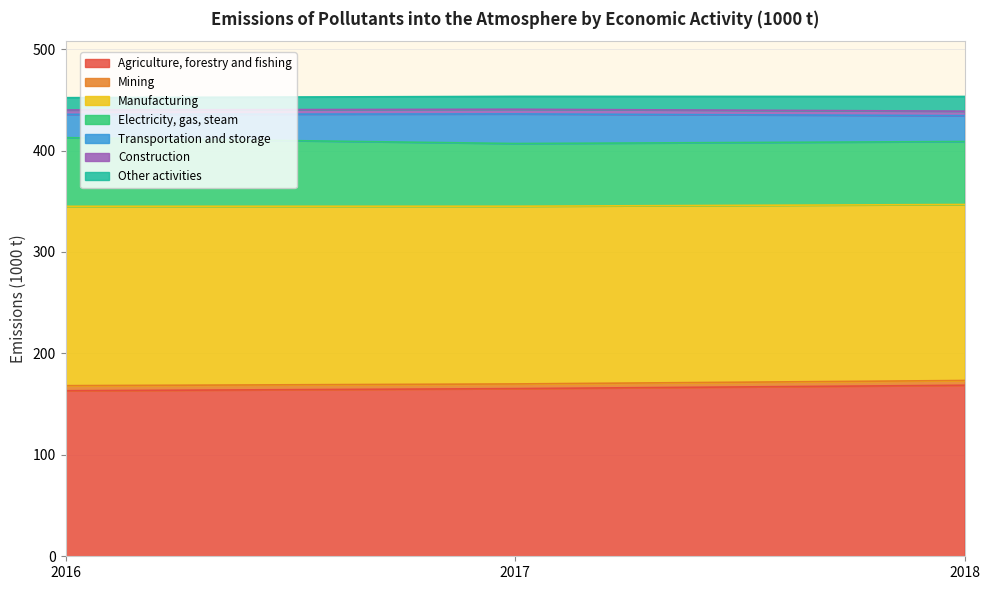

Which category has the highest value across all series?

2017